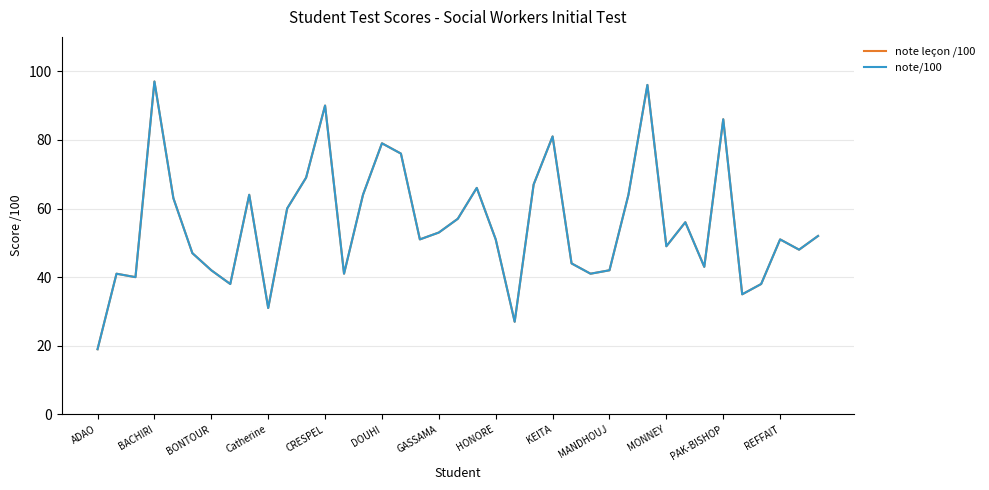

Does the chart have visible grid lines?

Yes